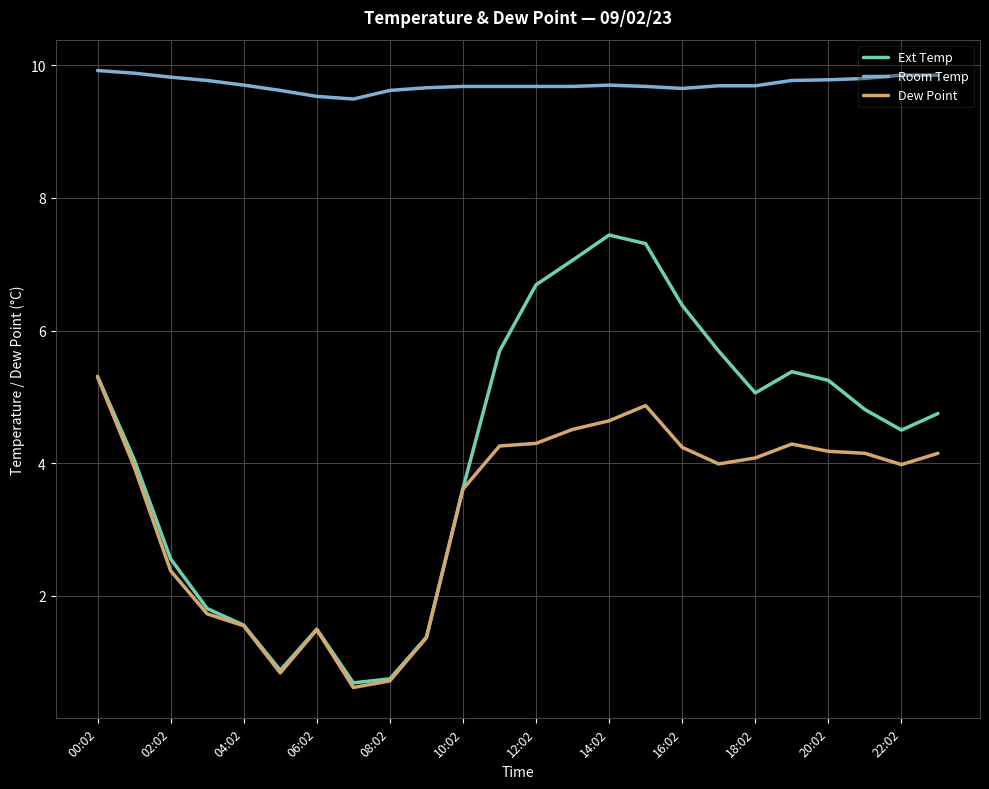

How many categories are shown in the chart?

24